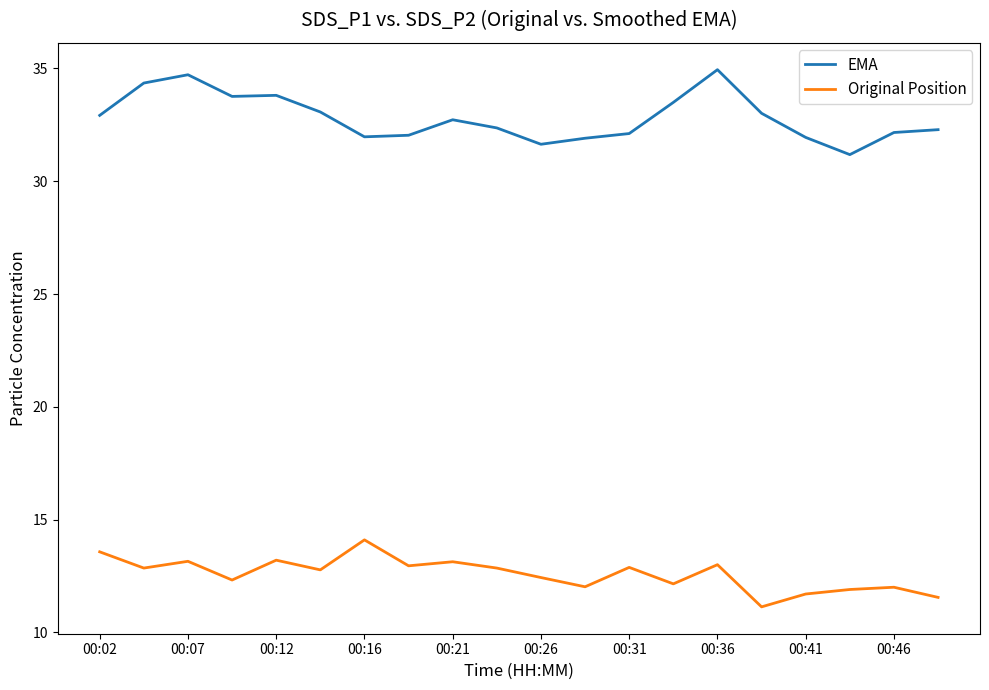

What is the difference between the maximum and minimum values in the EMA series?

3.8